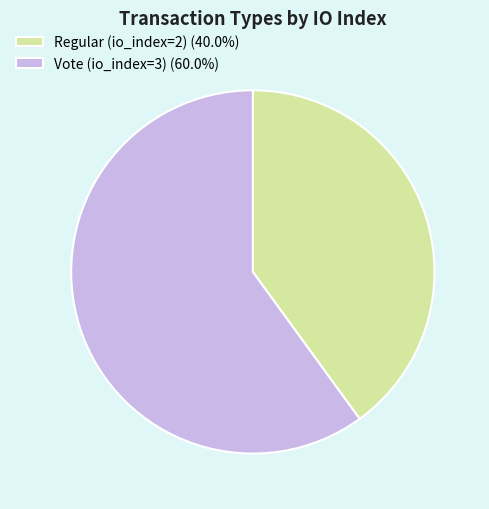

True or false: Regular (io_index=2) accounts for 40% of the total.

True